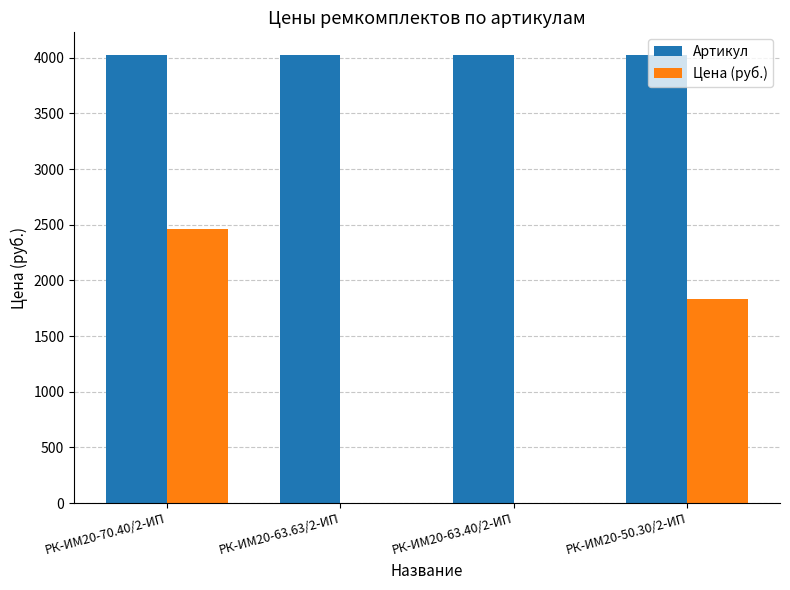

Count the number of categories in the chart.

4